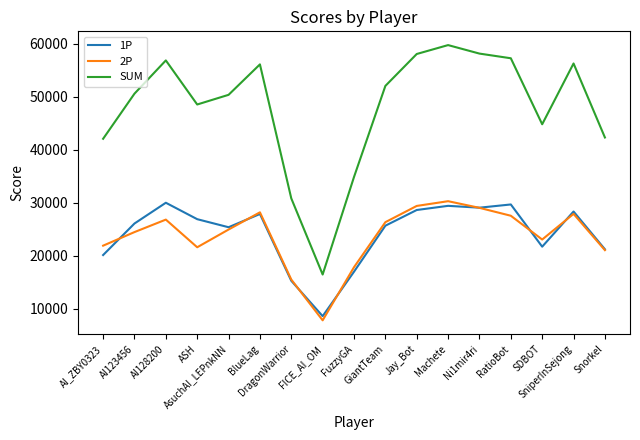

Where is the first local minimum for 2P?

ASH